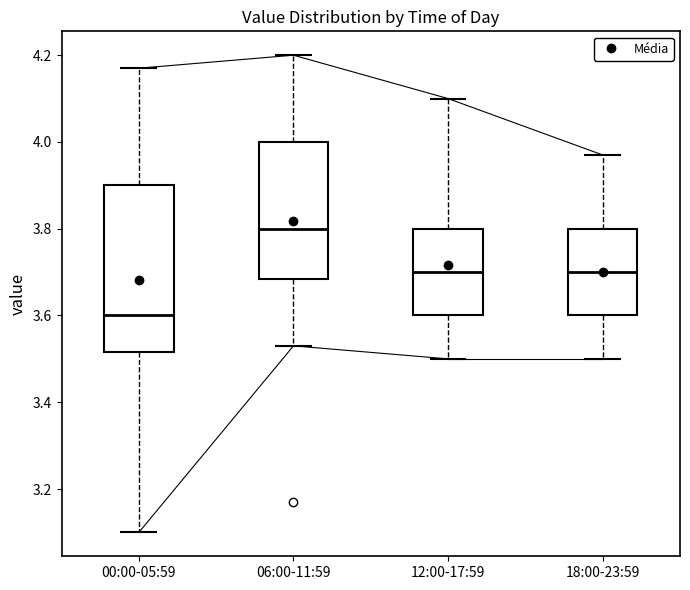

Which box's median line is the lowest?

00:00-05:59